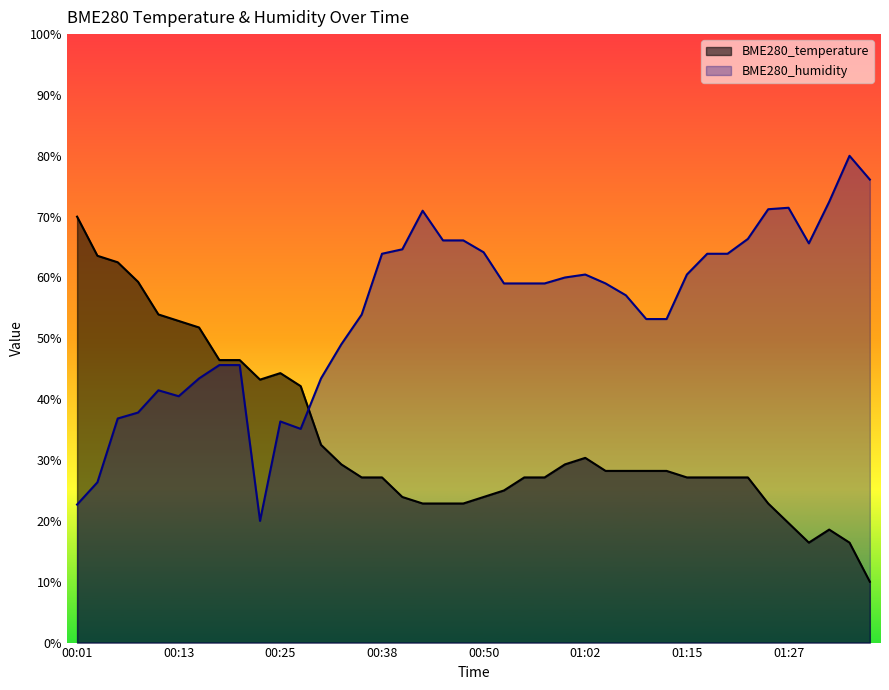

Which category has the lowest value across all series?

01:37